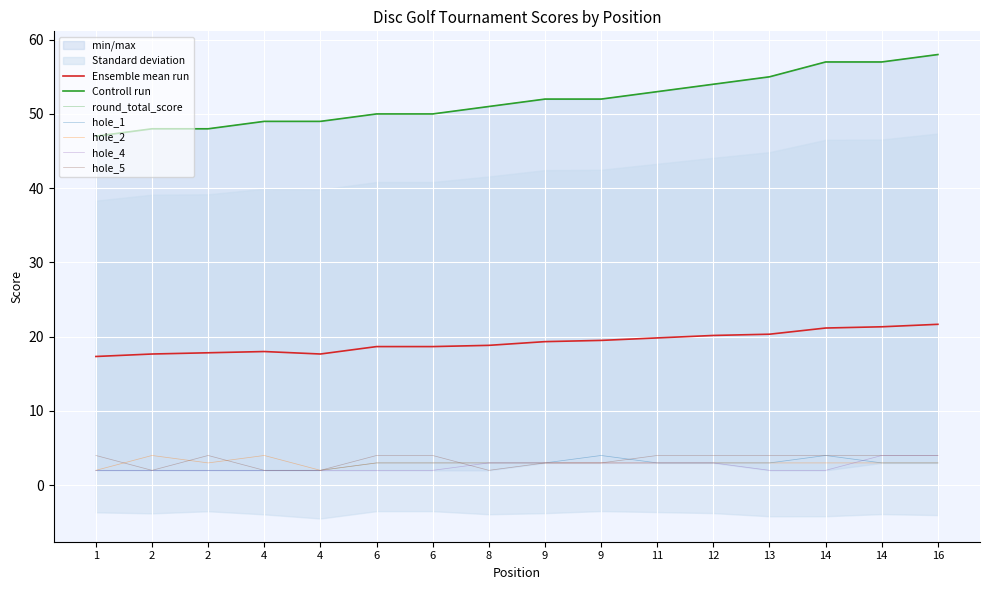

The value of round_total_score at 4 is 16. True or false?

False